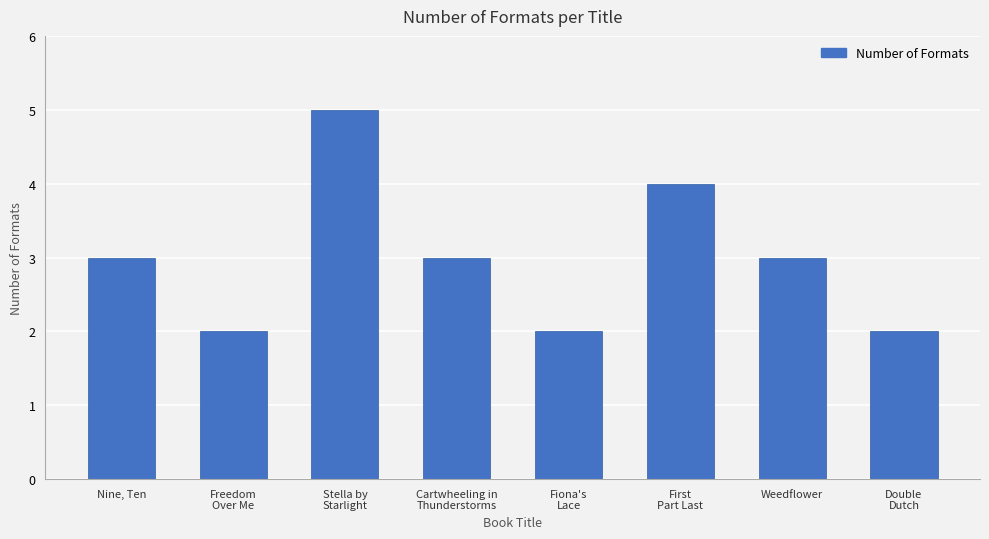

What is the greatest value displayed?

5